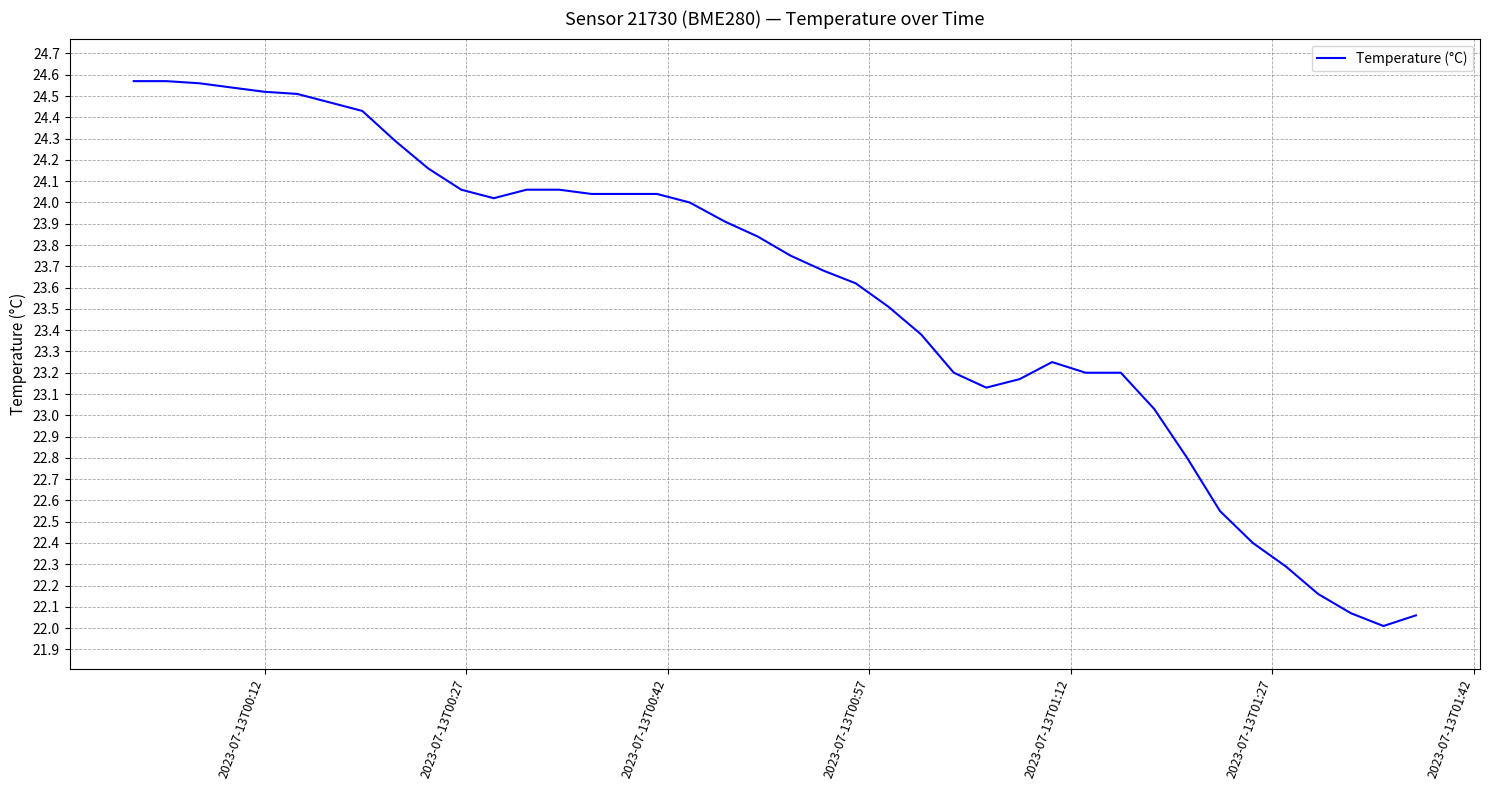

Is this an area chart (filled region under the line)?

No